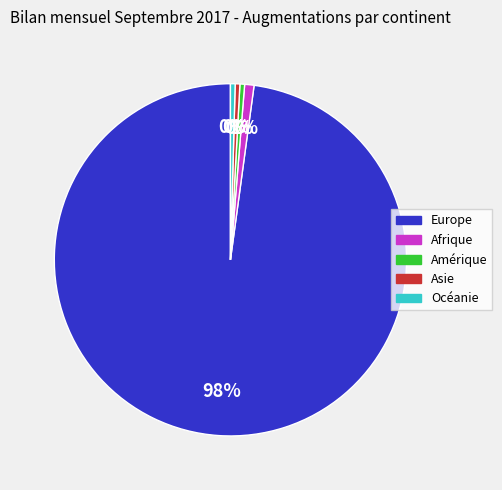

Combined, do Océanie and Europe account for over 50%?

Yes